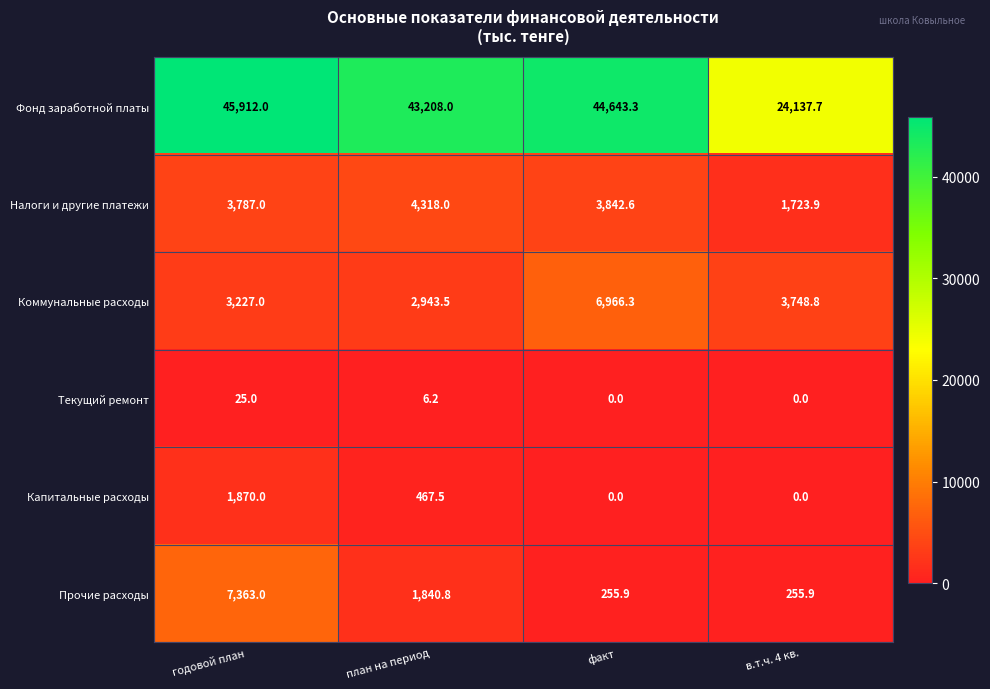

What is the difference between the highest and lowest values at годовой план?

45887.0